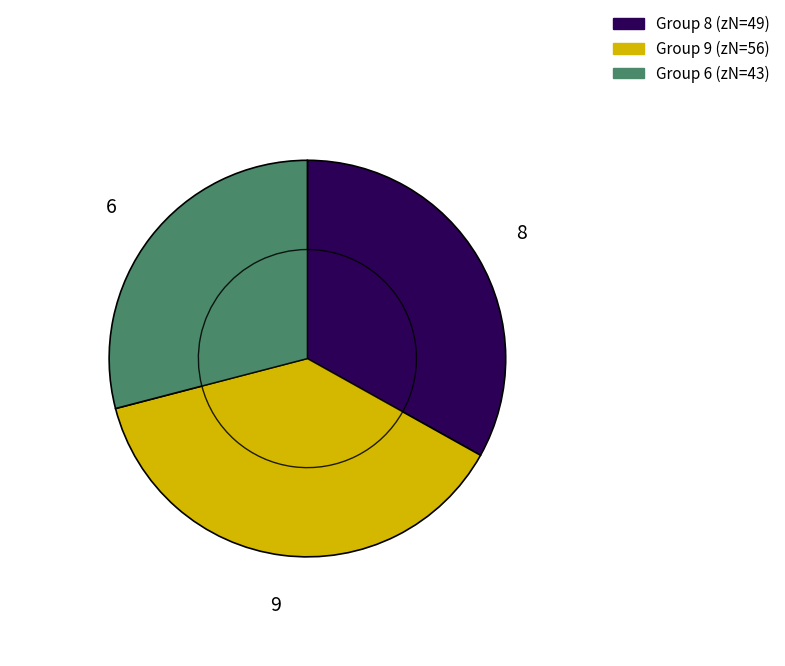

Combined, do 9 and 6 account for over 50%?

Yes